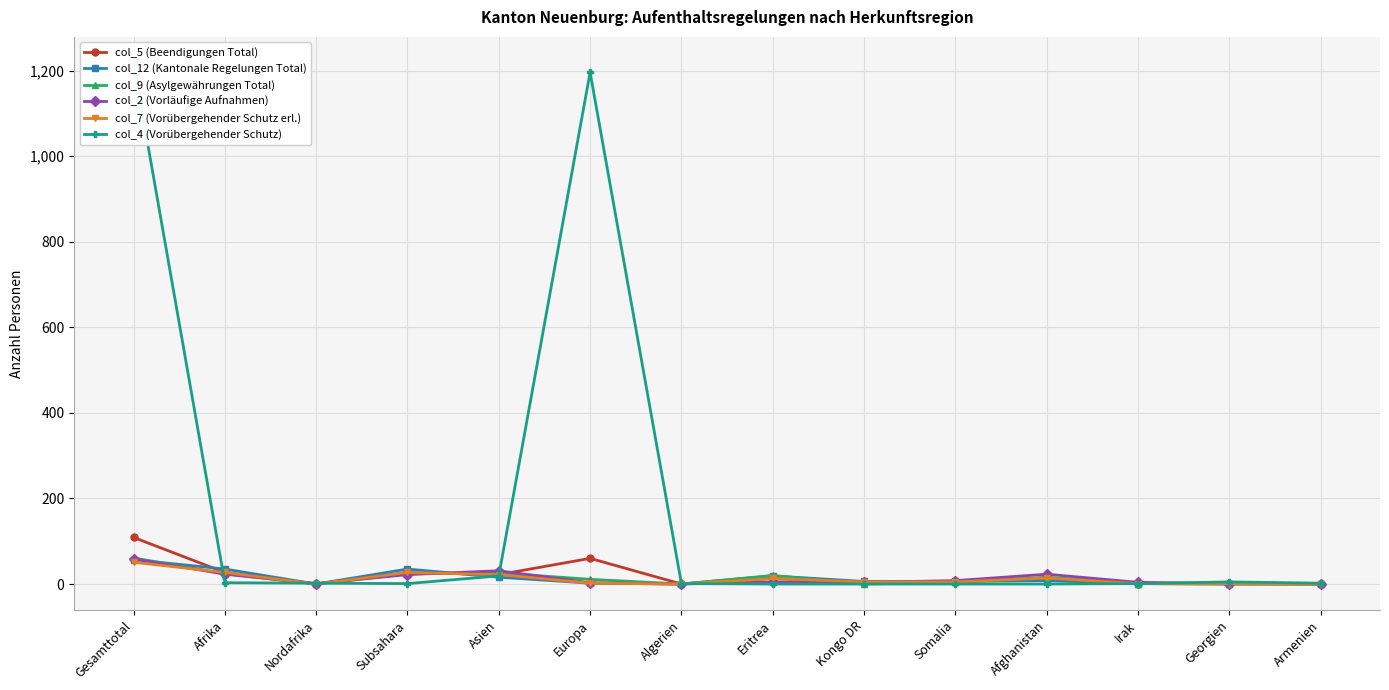

Which category has the highest value in the col_5 (Beendigungen Total) series?

Gesamttotal